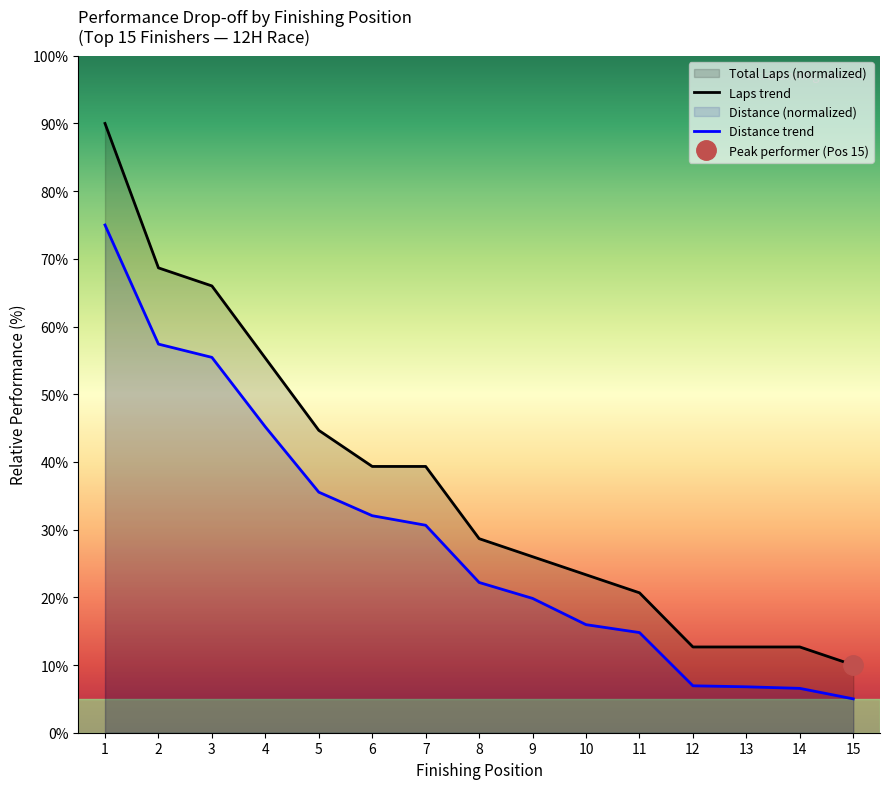

What is the sum of all 2nd Place values?

429.3